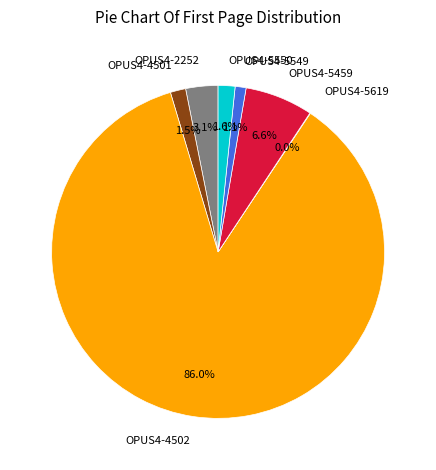

The OPUS4-5459 slice represents 7% of the pie. True or false?

True